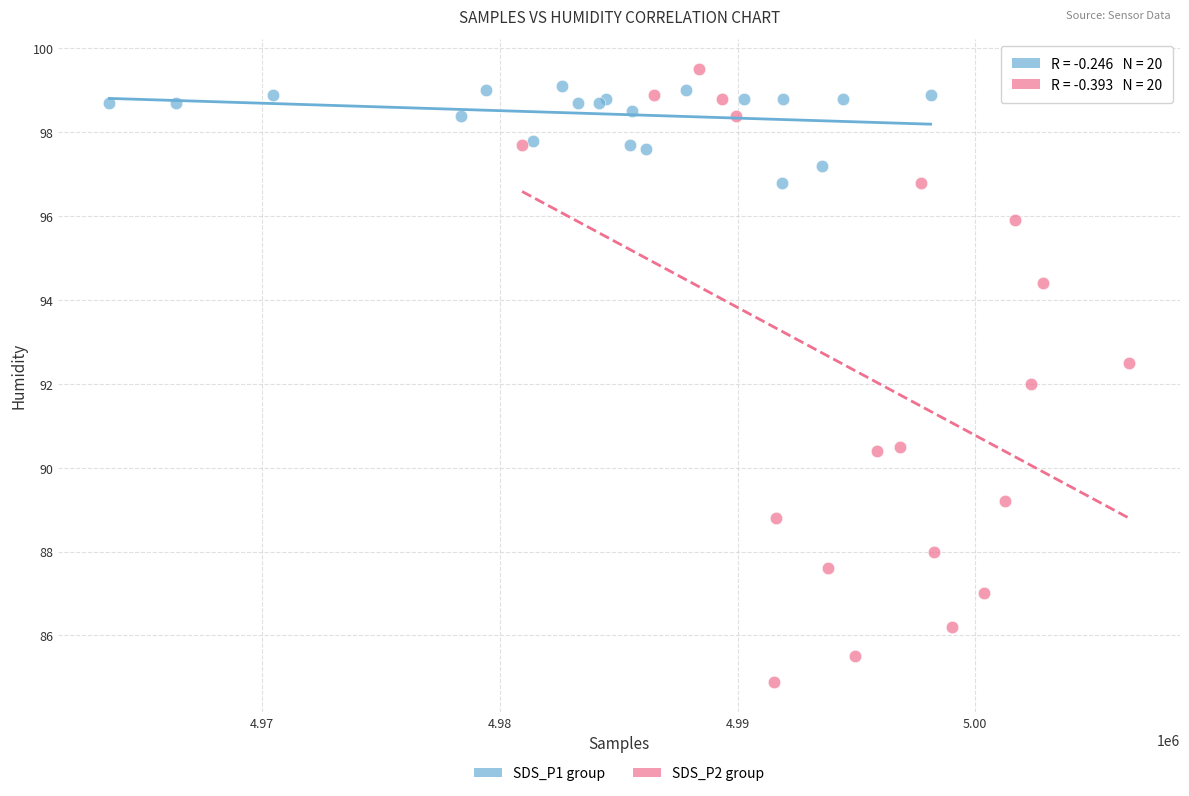

Which series reaches the maximum Y coordinate?

SDS_P2 group